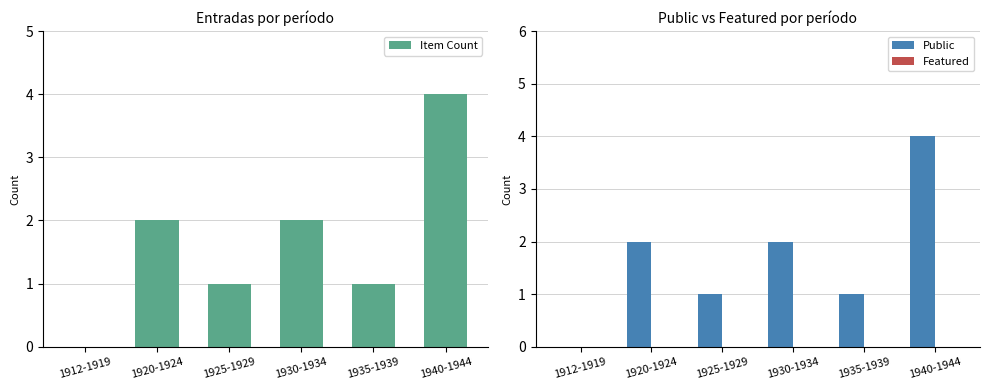

Rank the series at 1935-1939 from lowest to highest value.

Featured, Item Count, Public